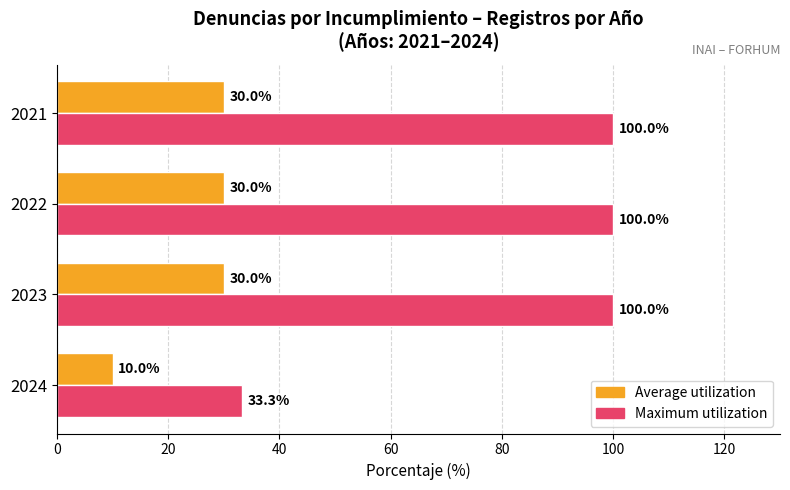

What is the minimum value for Maximum utilization?

33.3